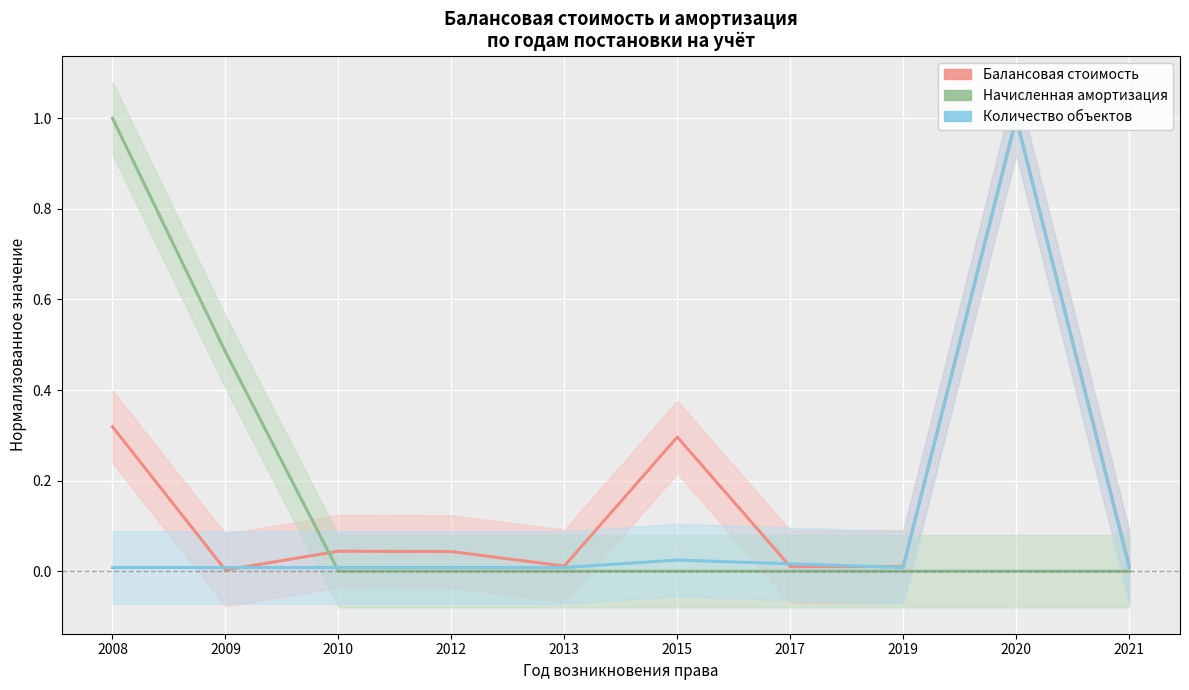

What is the difference between the Начисленная амортизация values at 2009 and 2019?

0.5